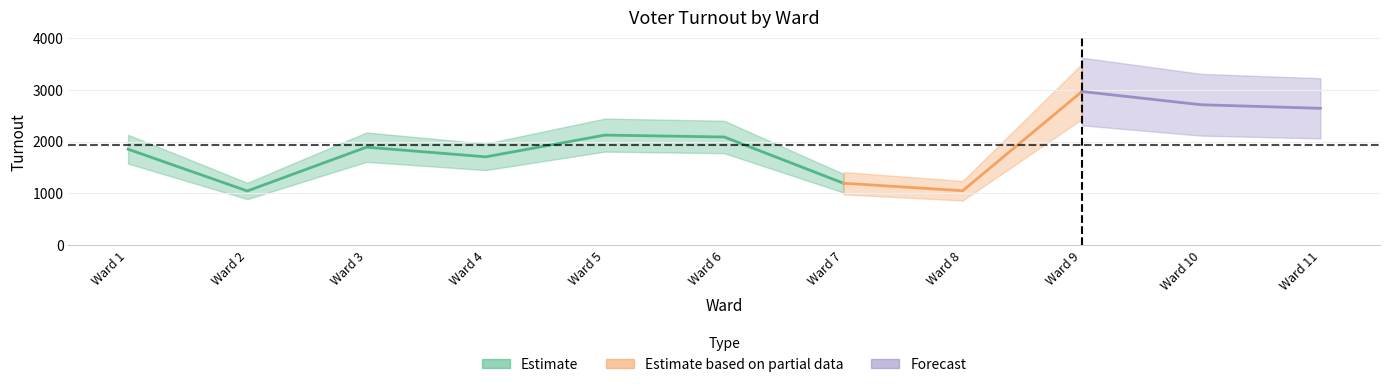

What is the value of the 7th point from the left?

1199